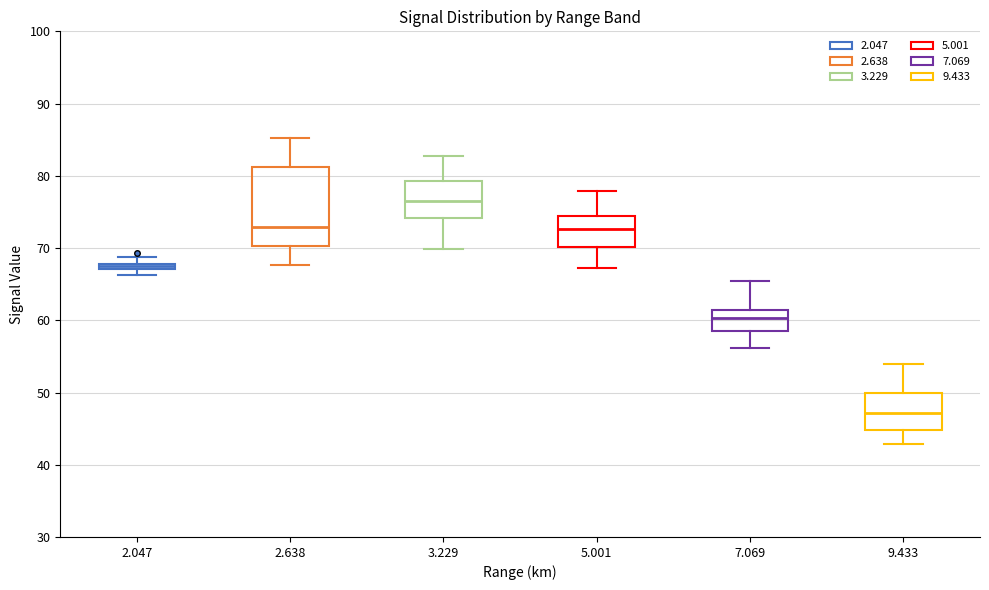

Comparing the boxes themselves (not the whiskers), which one is the tallest?

2.638